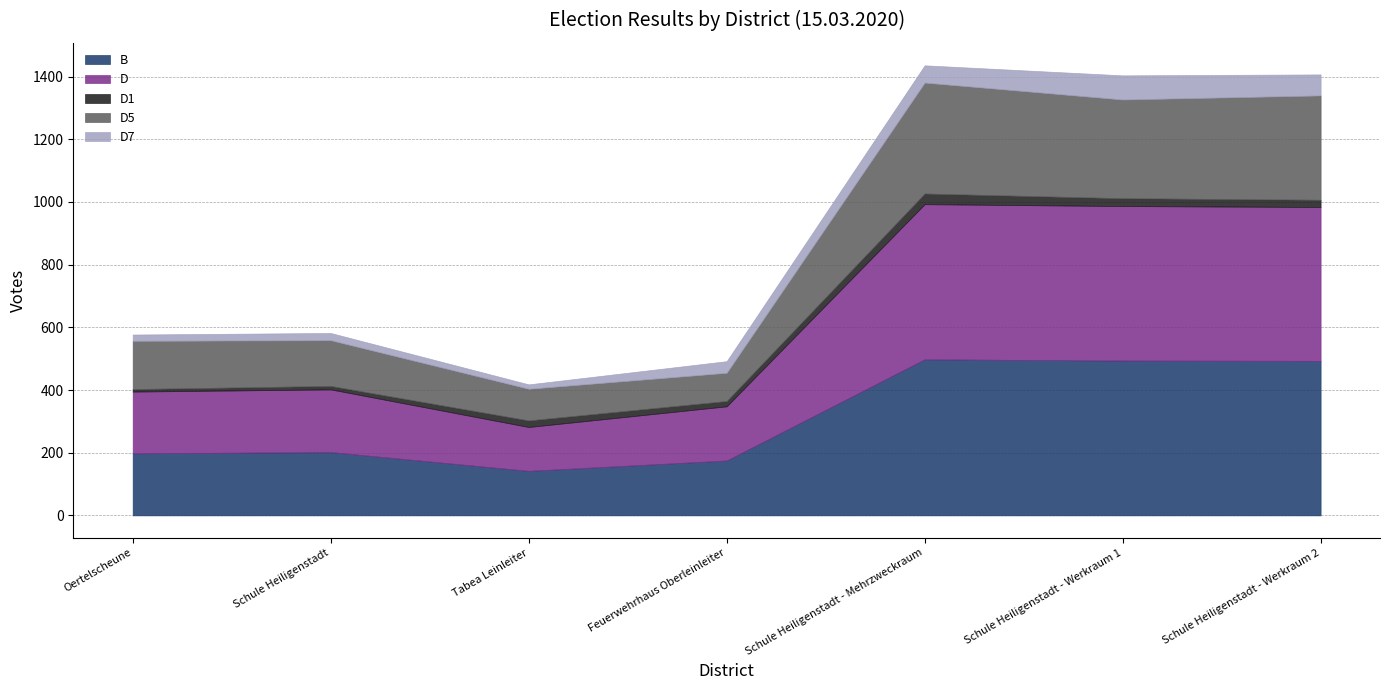

List the series in order of their peak value, lowest first.

D1, D7, D5, D, B